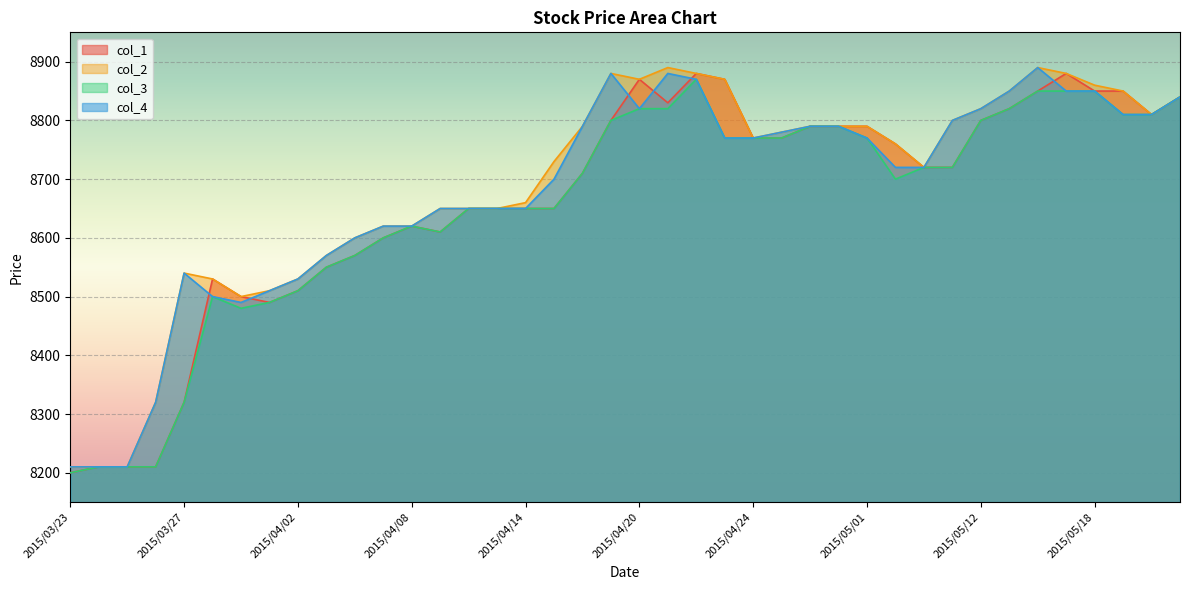

Which series has the largest total across all categories?

col_2